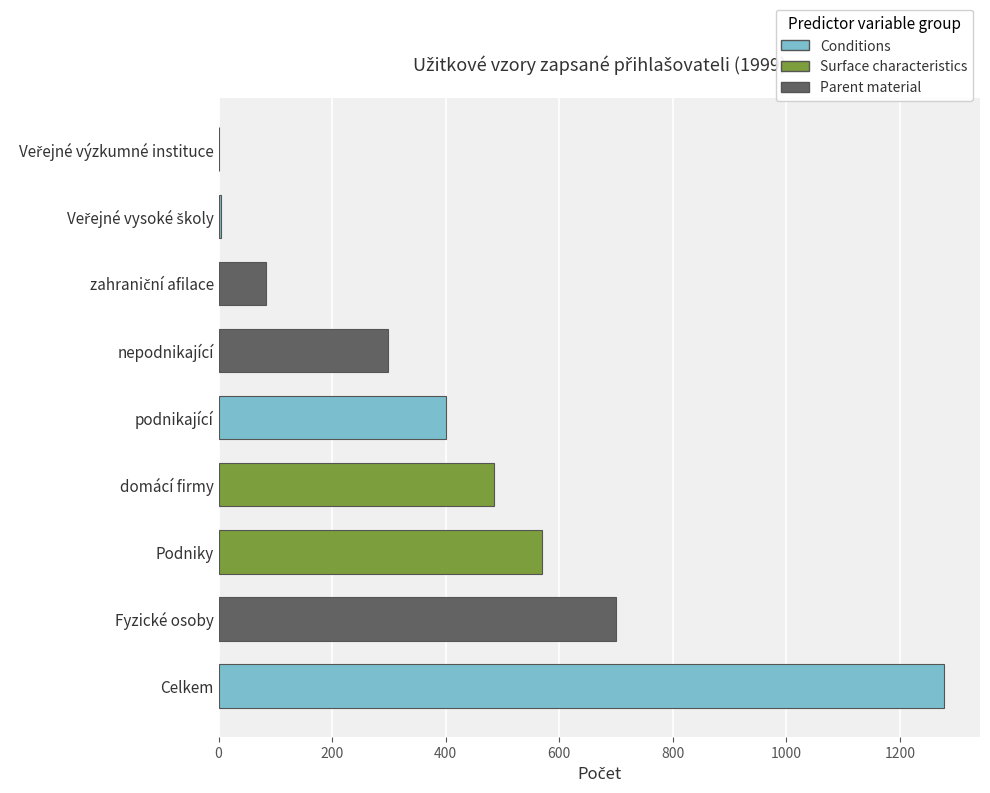

What is the approximate value at domácí firmy?

485.6